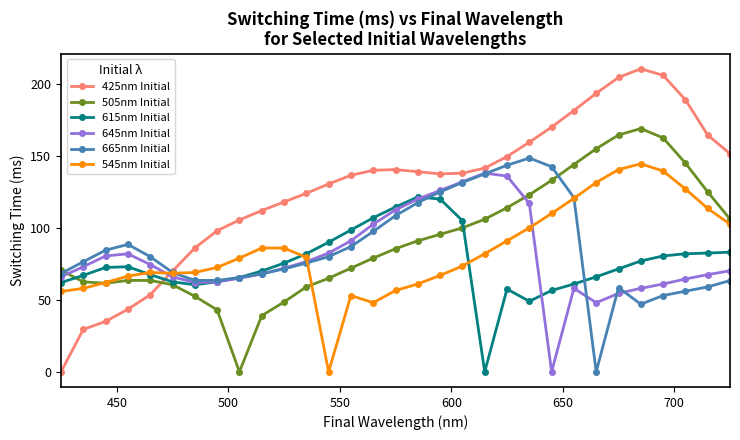

True or false: 645nm Initial has more than 1 points higher than both neighbors.

True